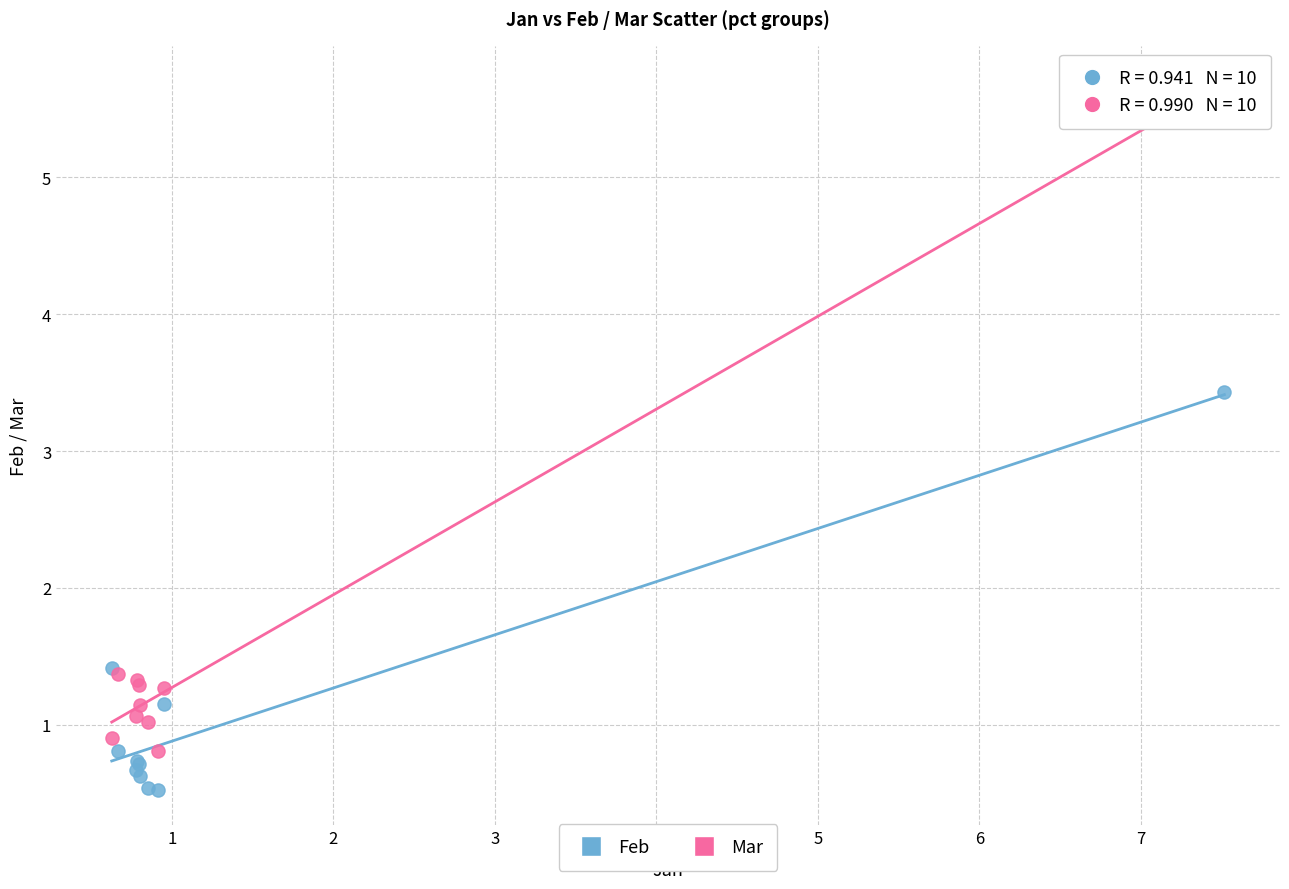

Which series reaches the minimum Y coordinate?

Feb